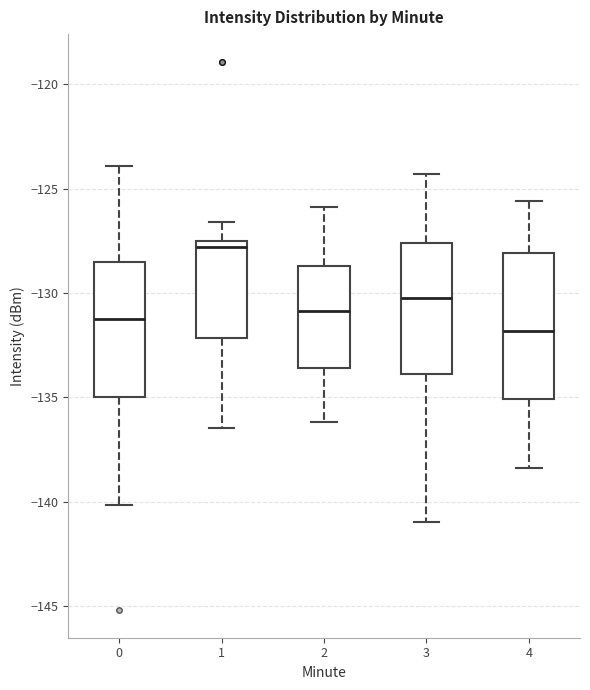

Reading left to right, transcribe this box plot: for each box, give where its median line is, the range the box spans, and where its two whiskers end, as read against the y-axis. The values are not printed on the chart, so give them approximately, as read against the axis.

0: median -131.0, box -135.0 to -128.5, whiskers -140.0 to -124.0
1: median -128.0, box -132.0 to -127.5, whiskers -136.5 to -126.5
2: median -131.0, box -133.5 to -128.5, whiskers -136.0 to -126.0
3: median -130.0, box -134.0 to -127.5, whiskers -141.0 to -124.5
4: median -132.0, box -135.0 to -128.0, whiskers -138.5 to -125.5